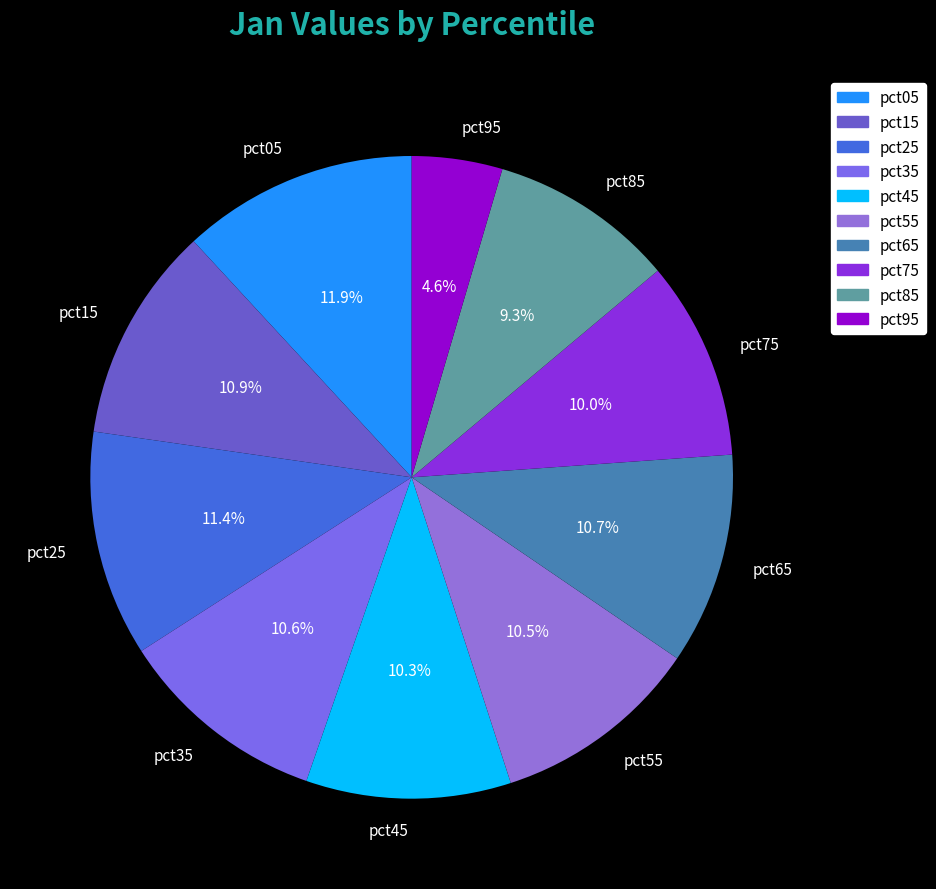

Which category has the biggest portion of the pie?

pct05